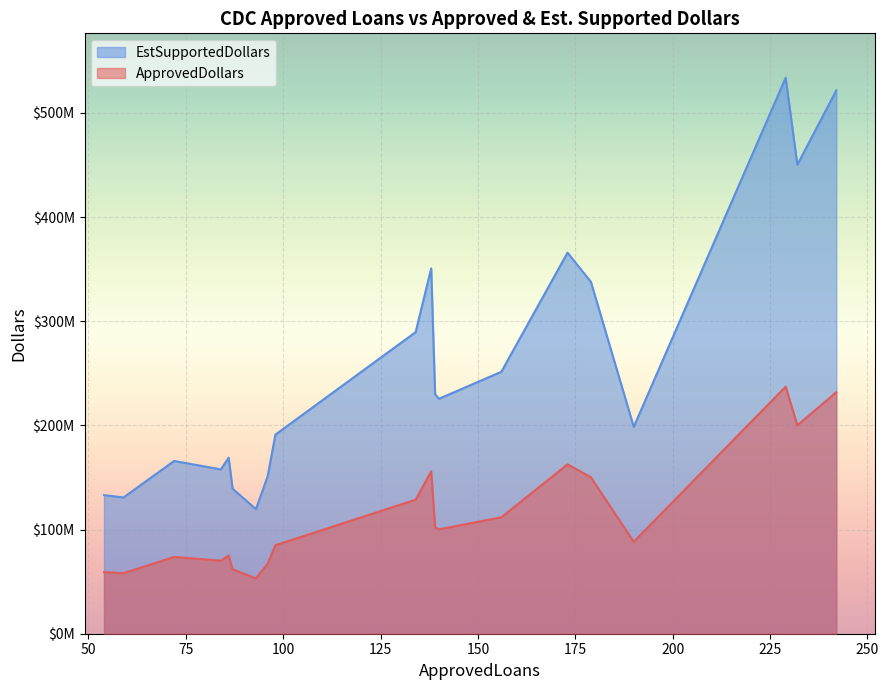

What are all the series names shown in the legend?

EstSupportedDollars, ApprovedDollars